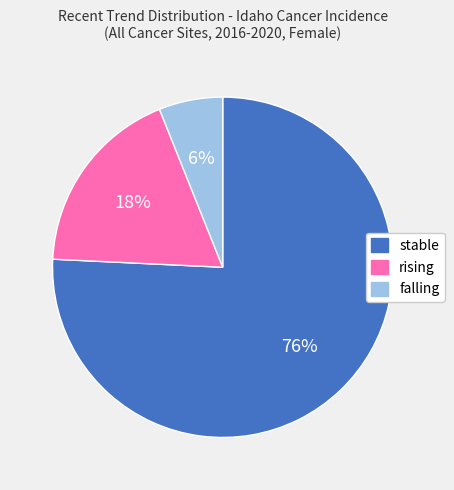

Combined, do falling and stable account for over 50%?

Yes